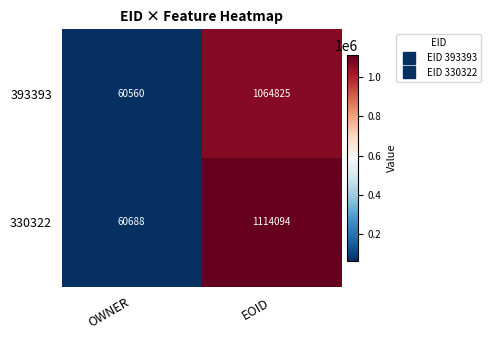

What is the difference between the maximum and minimum values in the 330322 series?

1053406